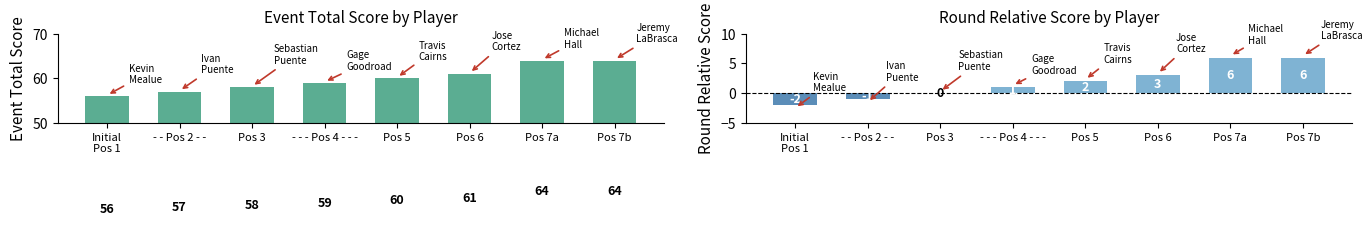

Where does the event_total_score series first go above 60?

Pos 6